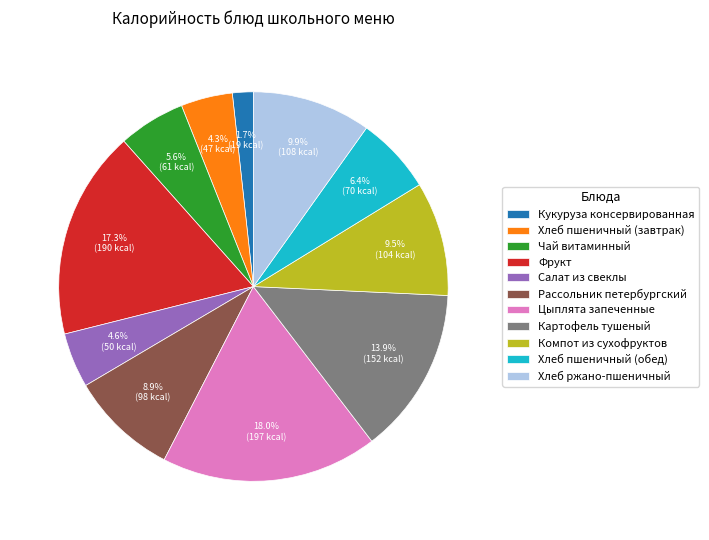

Between Кукуруза консервированная and Фрукт, which is larger?

Фрукт